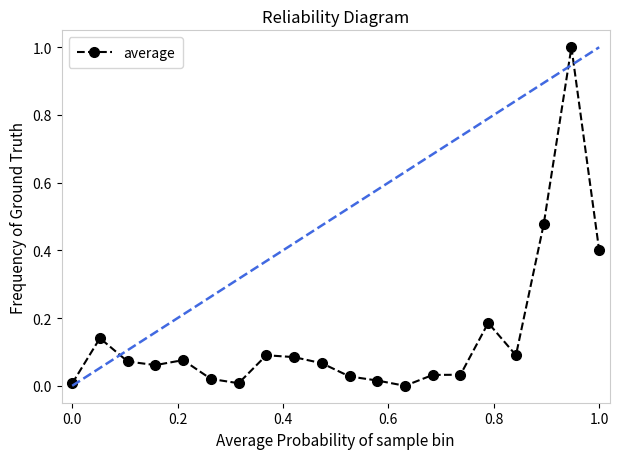

What is the maximum value shown in the chart?

1.0